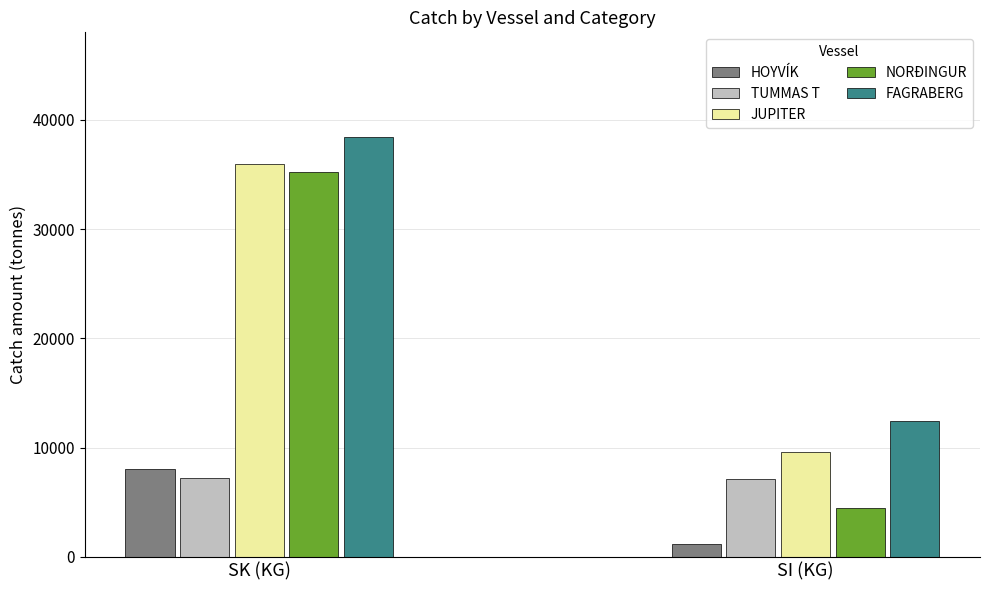

The TUMMAS T series shows 7155.9 at SI (KG). True or false?

True